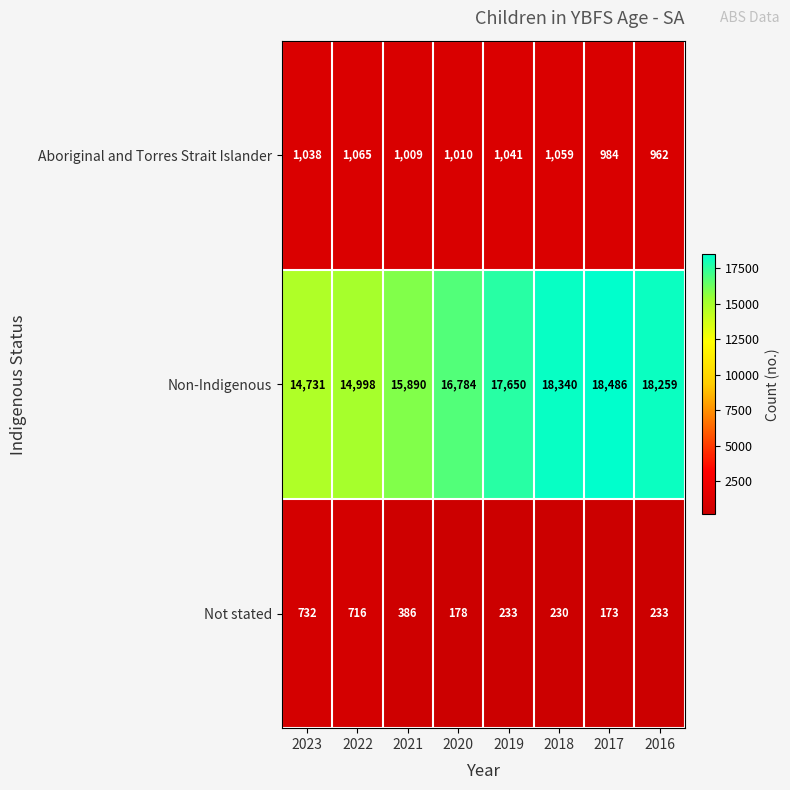

What is the difference between the highest and lowest values at 2023?

13999